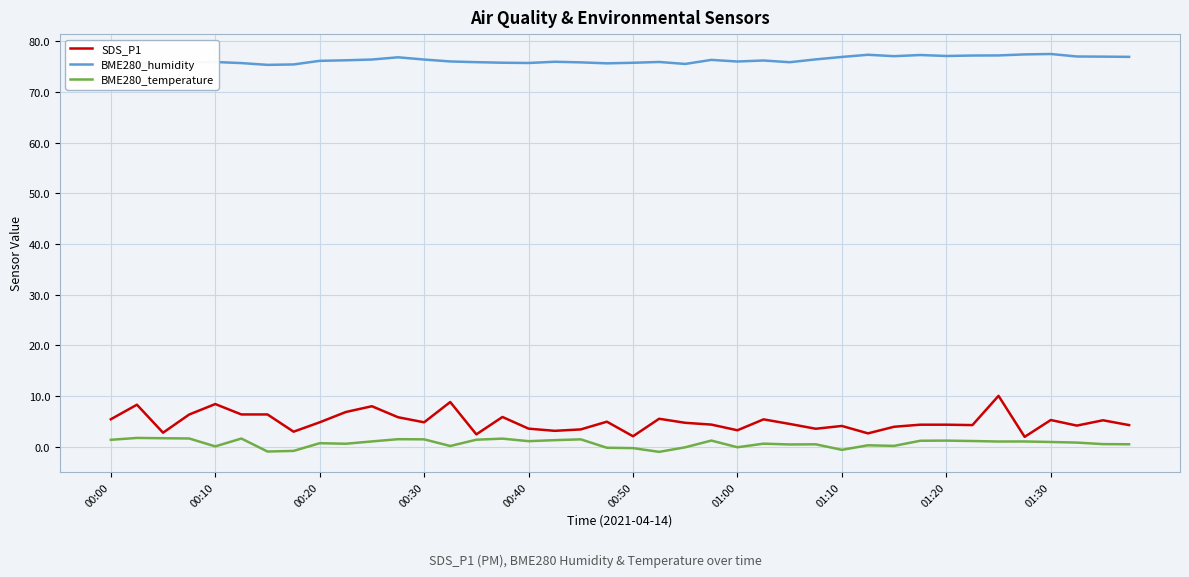

List the series in order of their peak value, lowest first.

BME280_temperature, SDS_P1, BME280_humidity